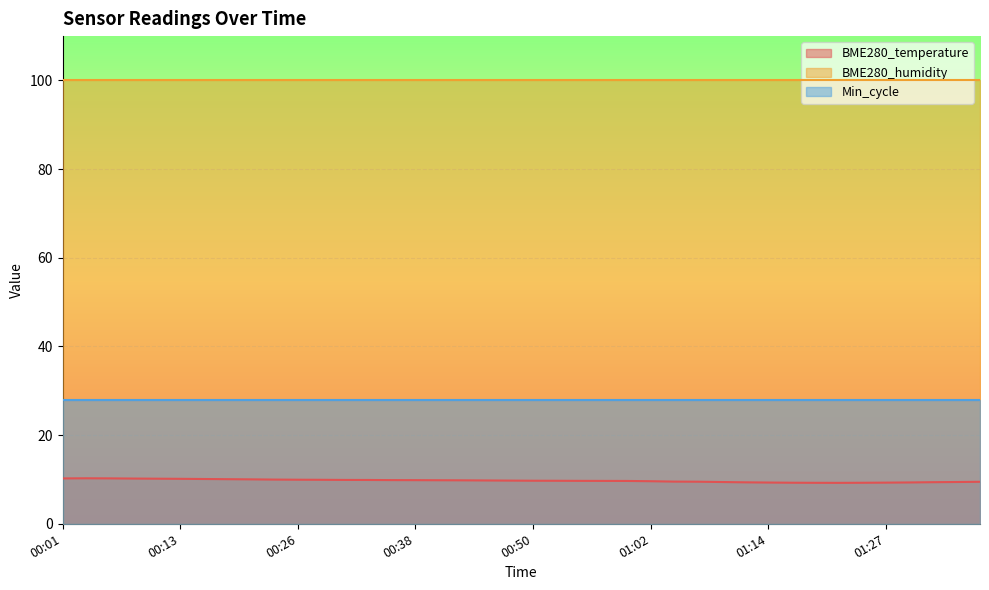

What are all the series names shown in the legend?

BME280_temperature, BME280_humidity, Min_cycle